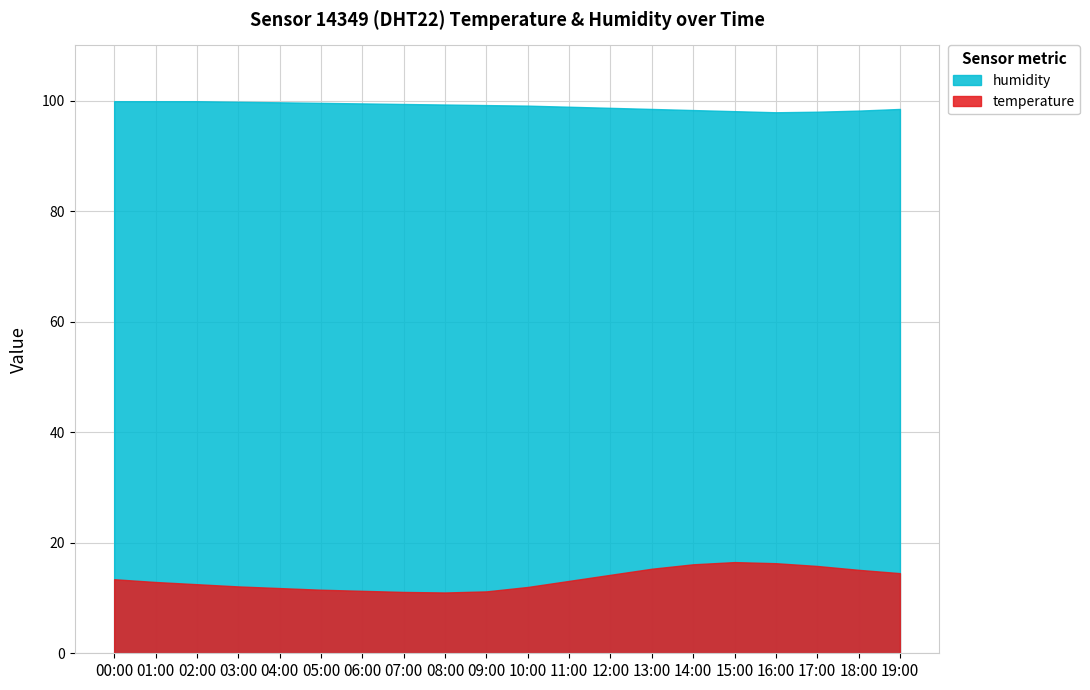

At which category does humidity reach its first local valley?

16:00